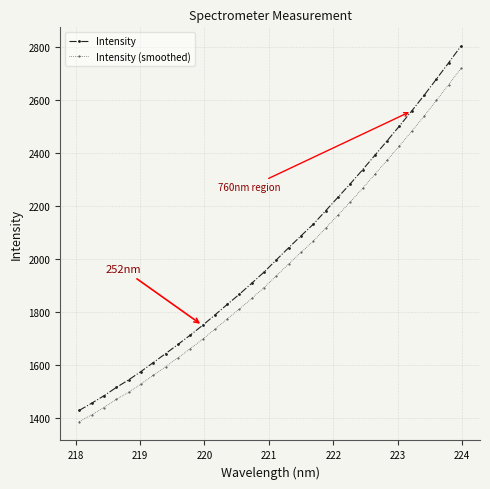

What is the maximum value shown in the chart?

2803.6